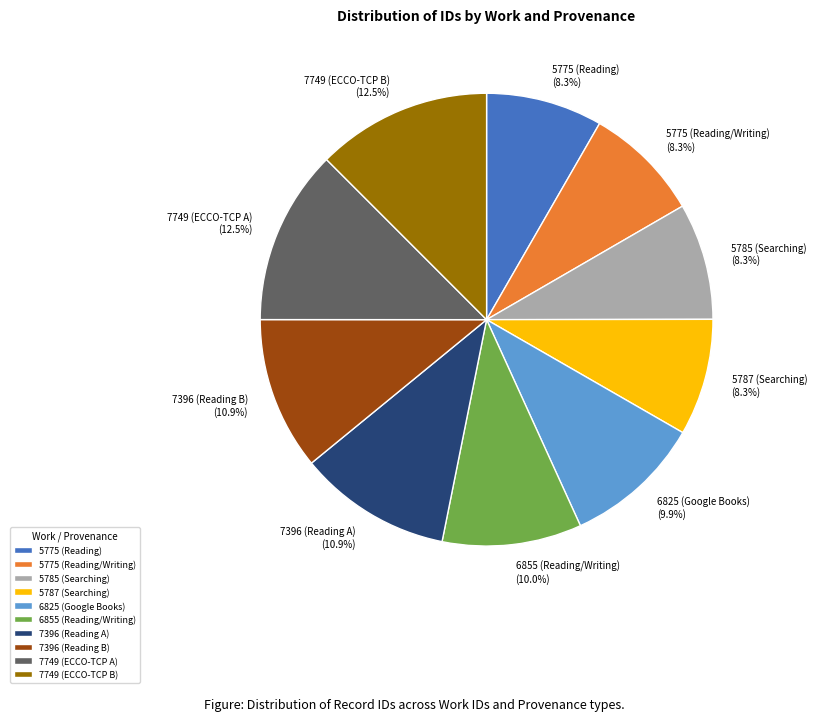

To the nearest percent, what is the combined percentage of 5775 (Reading) and 6855 (Reading/Writing)?

18%